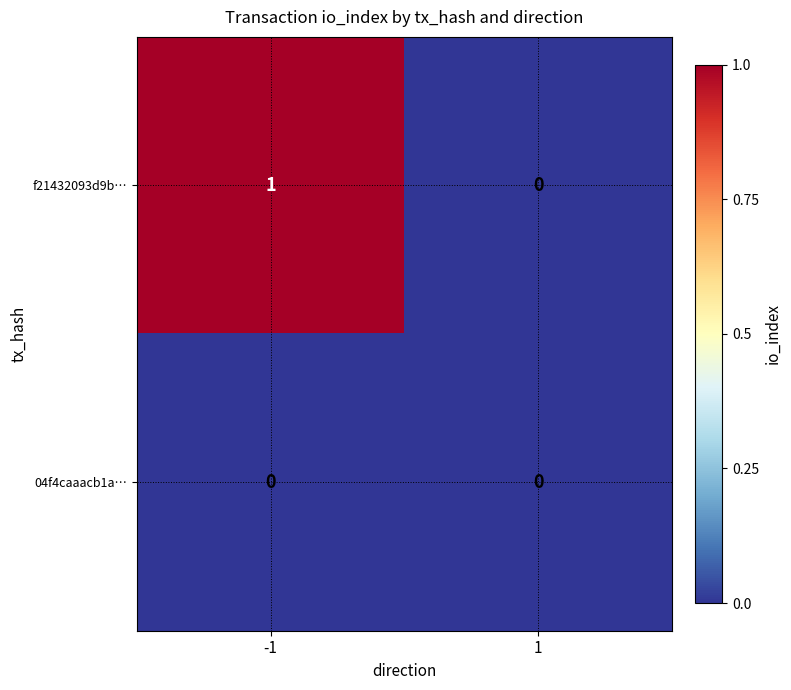

Reading left to right, extract all data points from this chart.

f21432093d9b…: 1	0
04f4caaacb1a…: 0	0